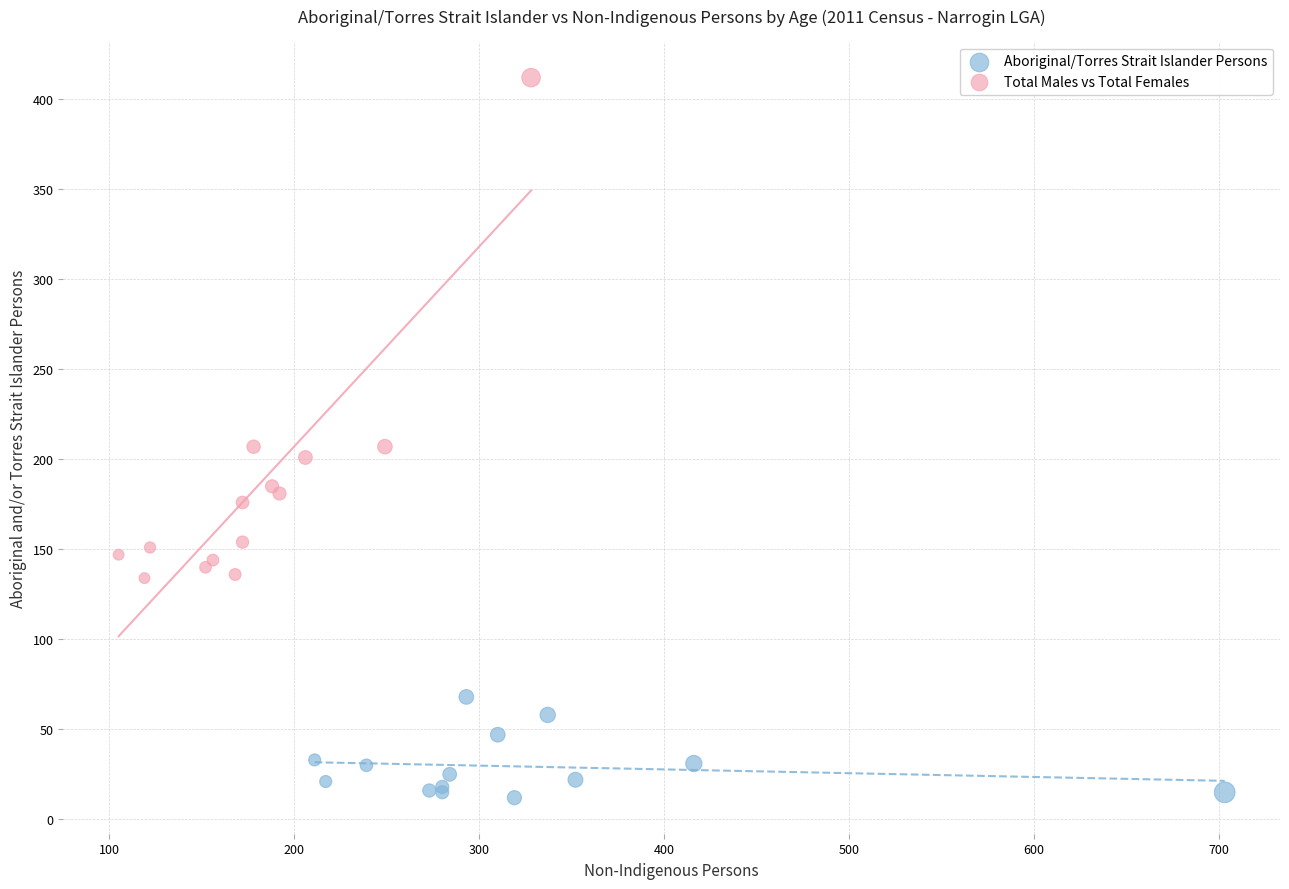

Which series contains the highest Y value?

Total Males vs Total Females